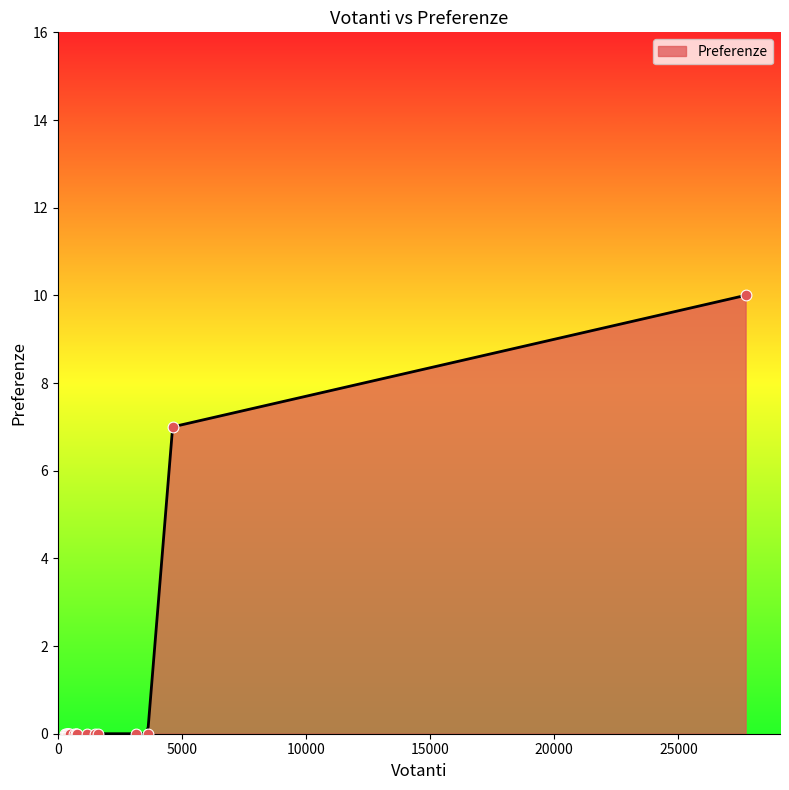

What is the change in value from 4627 to 27707?

+3